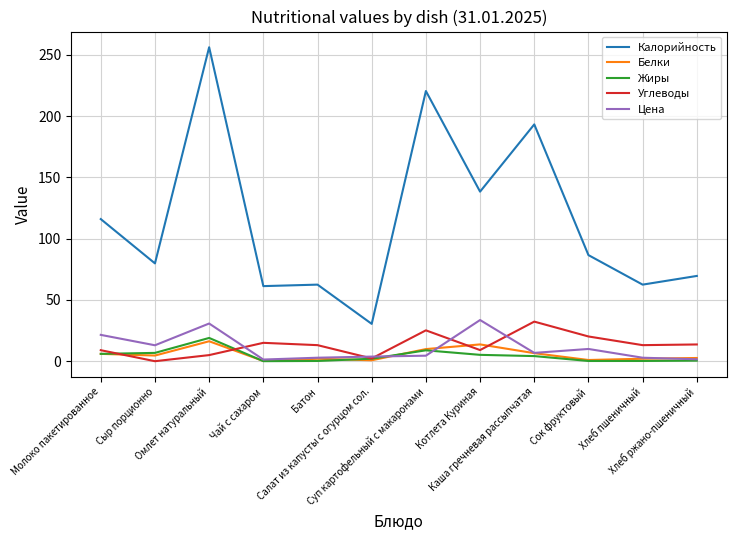

What is the highest value of the Белки series?

16.3